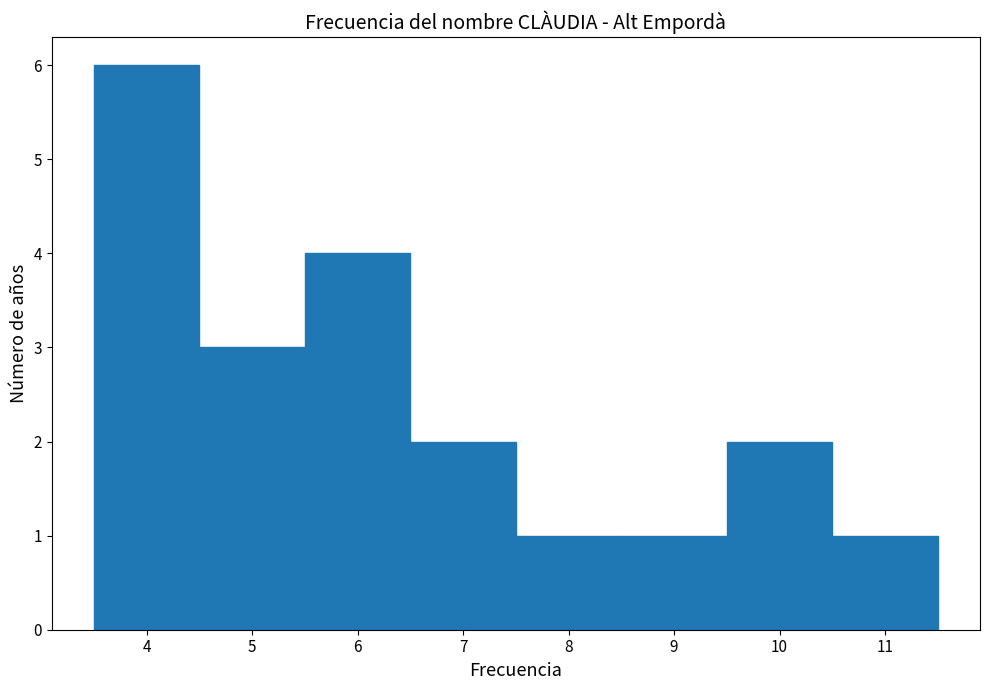

Over which range of the x-axis is the bar tallest?

3.5 to 4.5